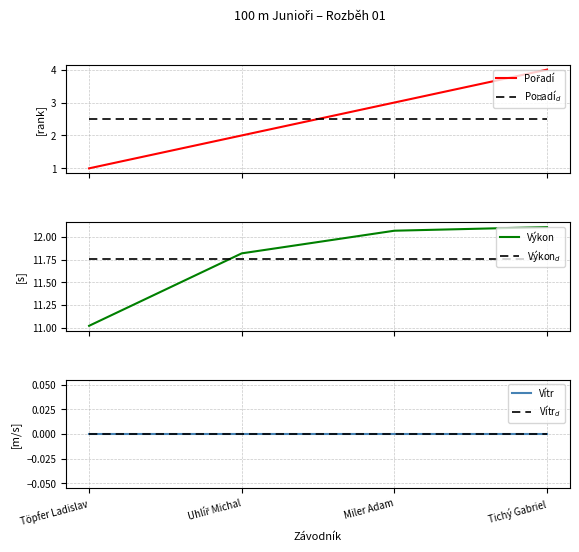

Reading left to right, transcribe all the data shown in this chart.

Pořadí: 1.0	2.0	3.0	4.0
Pořadí$_d$: 2.5	2.5	2.5	2.5
Výkon: 11.0	11.8	12.1	12.1
Výkon$_d$: 11.8	11.8	11.8	11.8
Vítr: 0.0	0.0	0.0	0.0
Vítr$_d$: 0.0	0.0	0.0	0.0